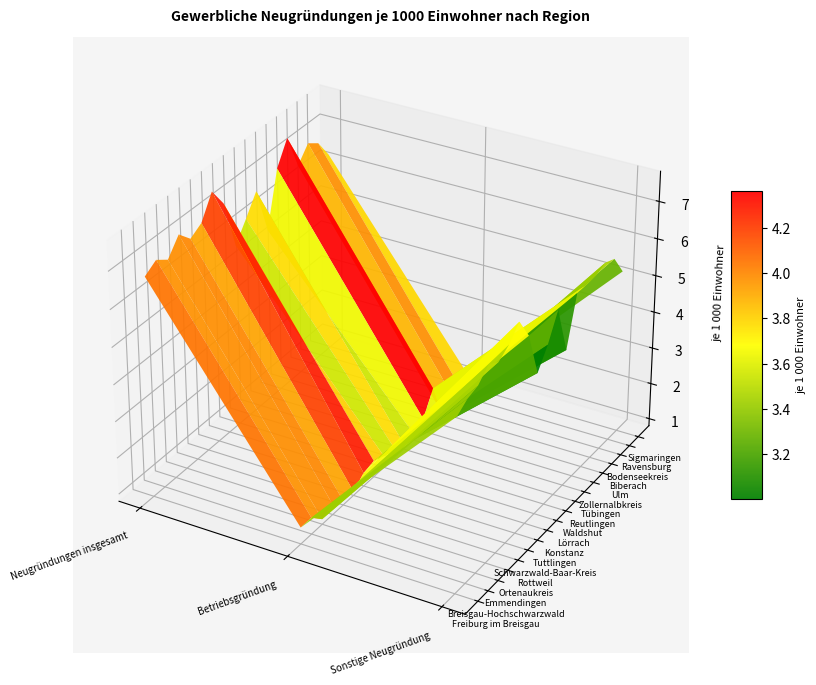

What is the approximate value of Rottweil at 1?

0.9